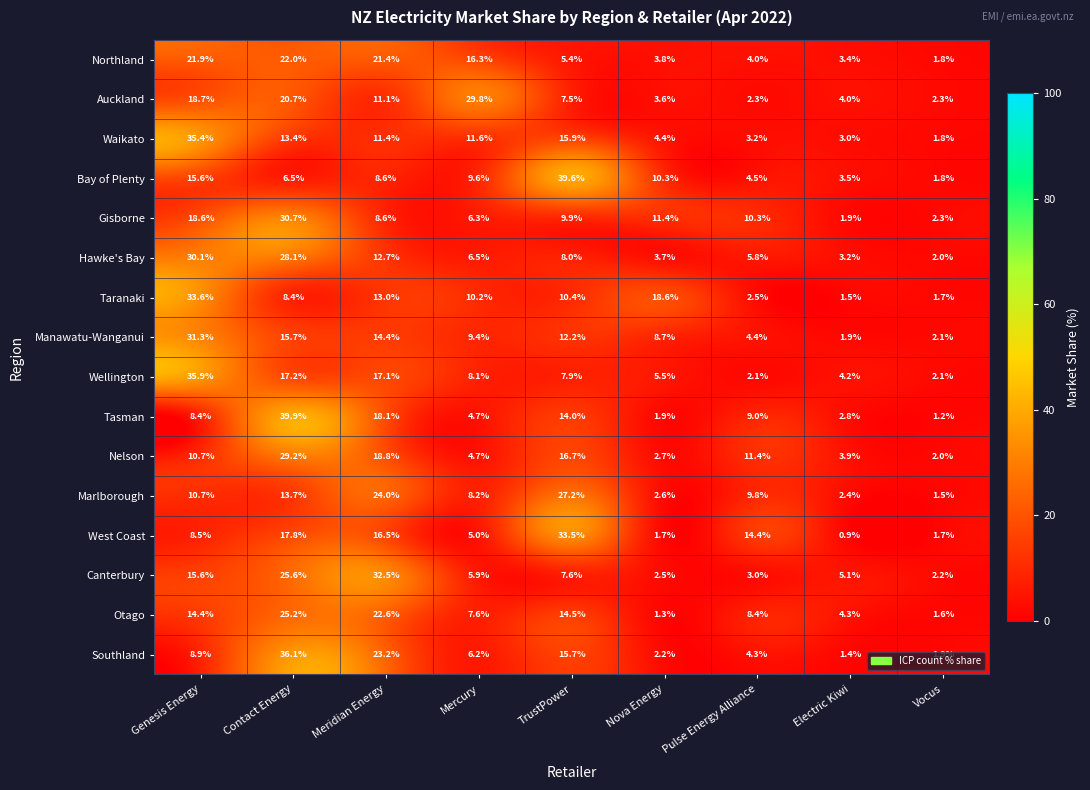

At which label does Southland first exceed 6?

Genesis Energy